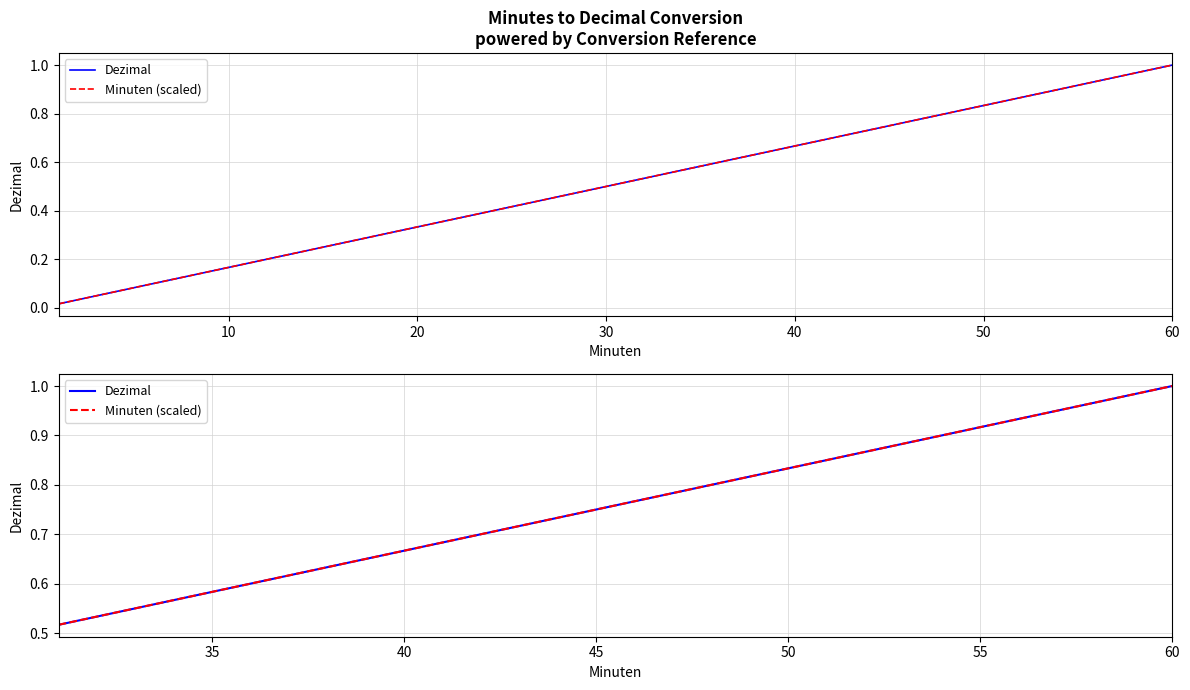

What is the difference between the maximum and minimum values in the Dezimal series?

0.5